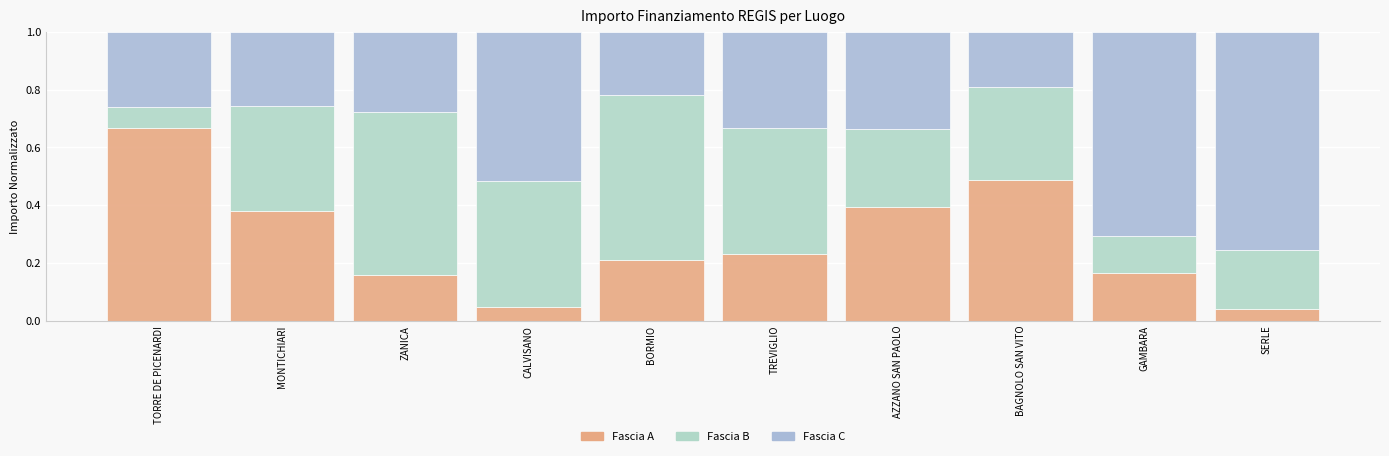

Count the number of data series in this chart.

3